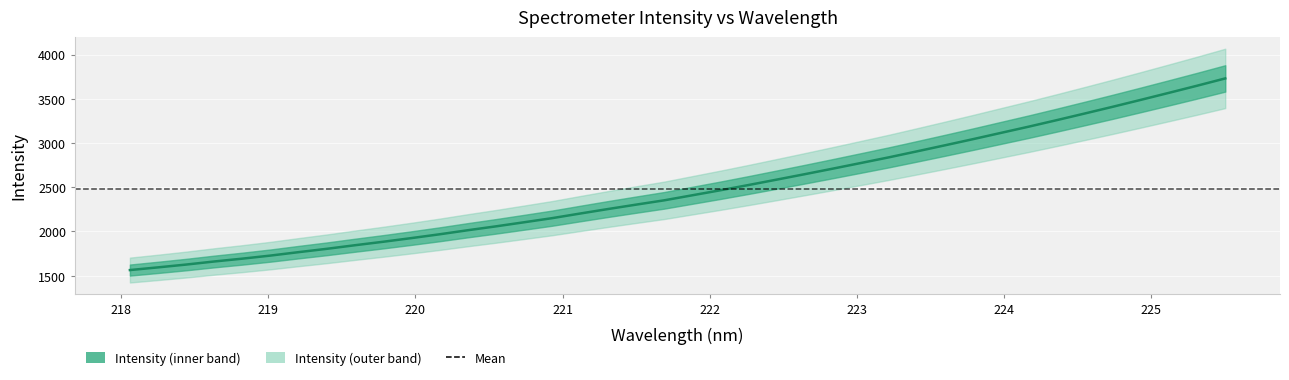

What is the average value?

2478.2